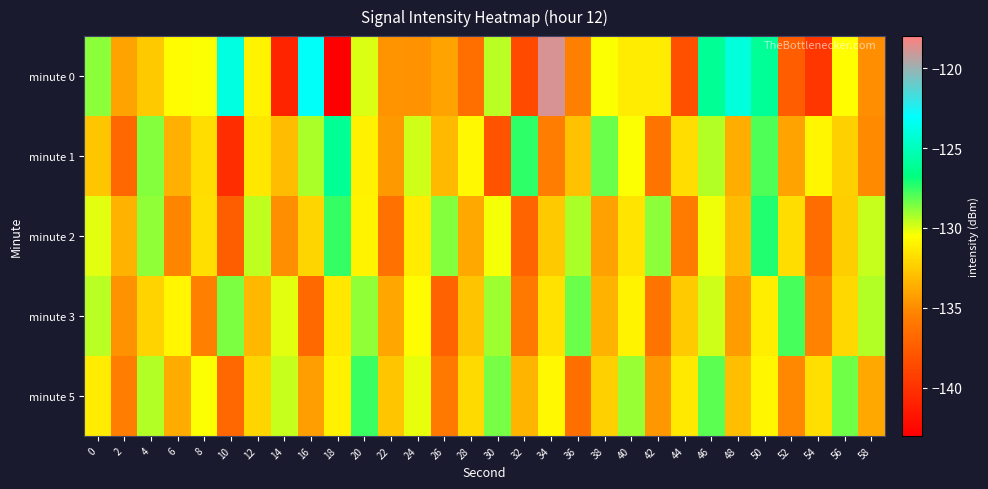

At how many categories does at least one series exceed -132?

28